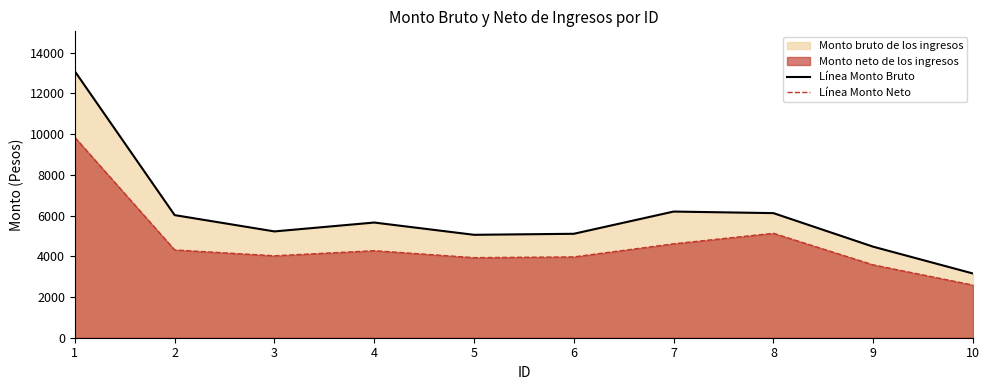

True or false: Línea Monto Neto and Línea Monto Bruto cross at least once.

False